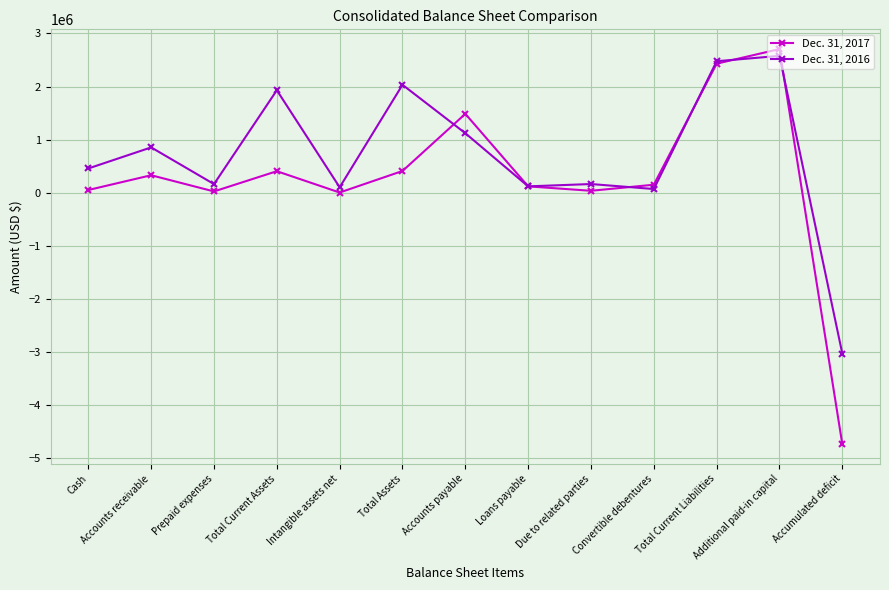

What is the approximate value of Dec. 31, 2016 at Due to related parties, to the nearest 100?

163800